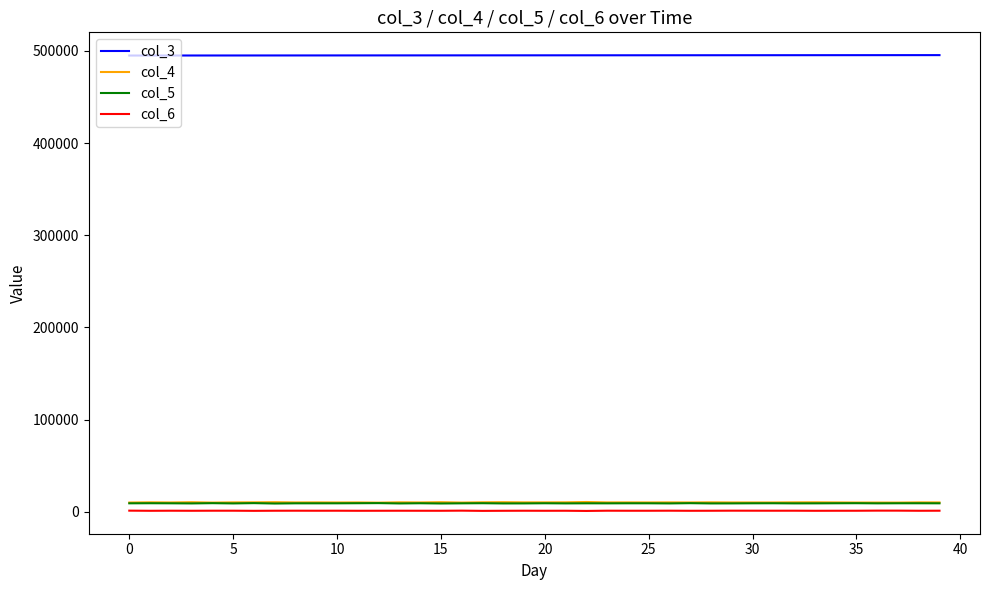

What is the greatest value displayed?

495374